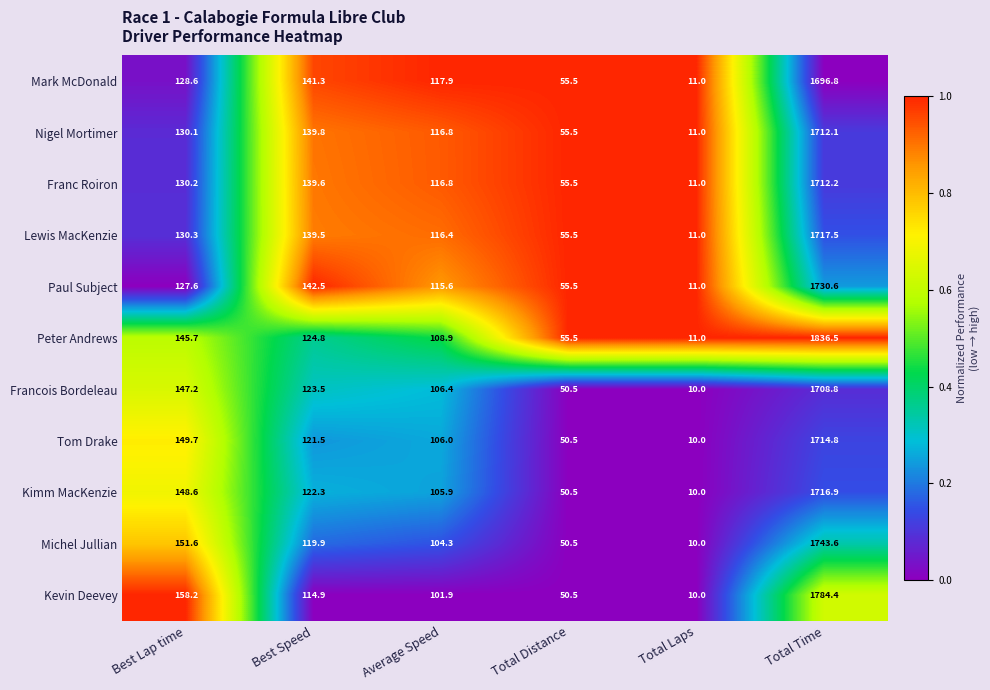

List the labels in order of Lewis MacKenzie value, largest first.

Total Time, Best Speed, Best Lap time, Average Speed, Total Distance, Total Laps